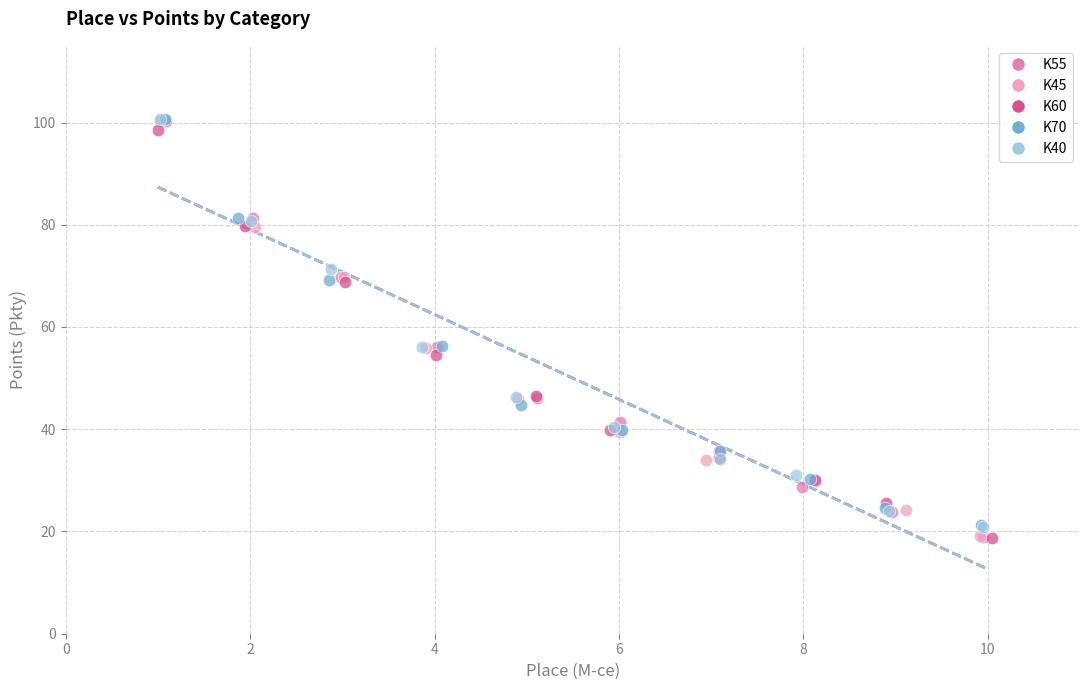

What are all the series names shown in the legend?

K55, K45, K60, K70, K40